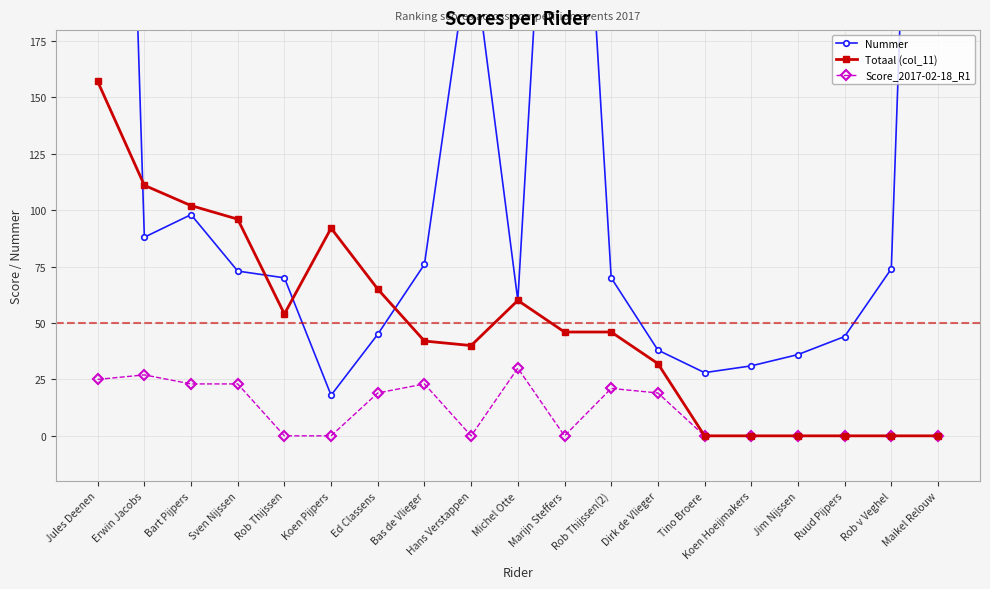

Count the number of categories in the chart.

19